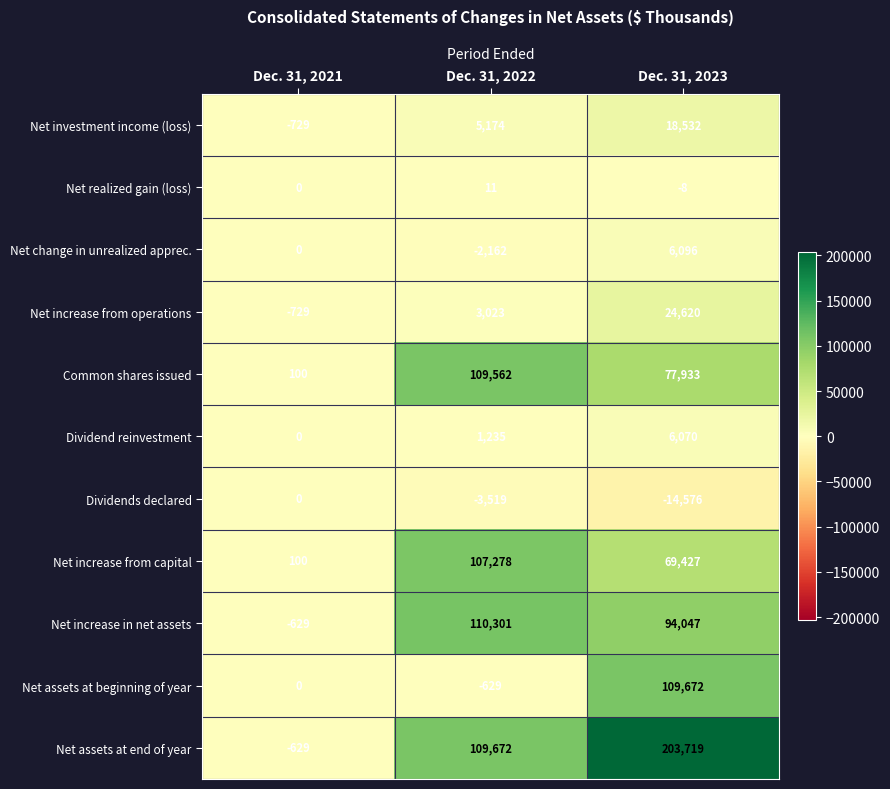

Which category has the highest value in the Net assets at beginning of year series?

Dec. 31, 2023